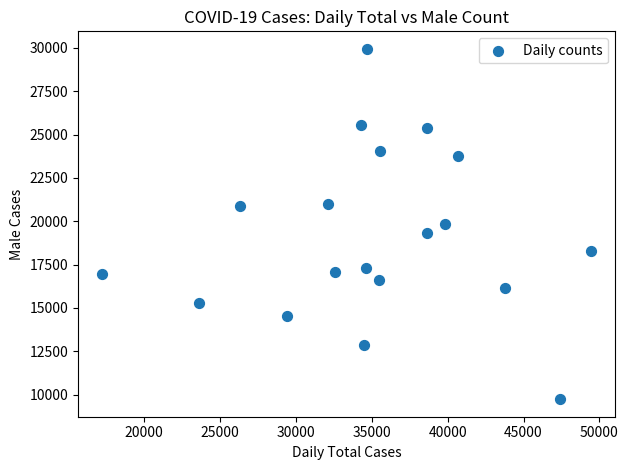

What is the range of X values (max minus min)?

32169